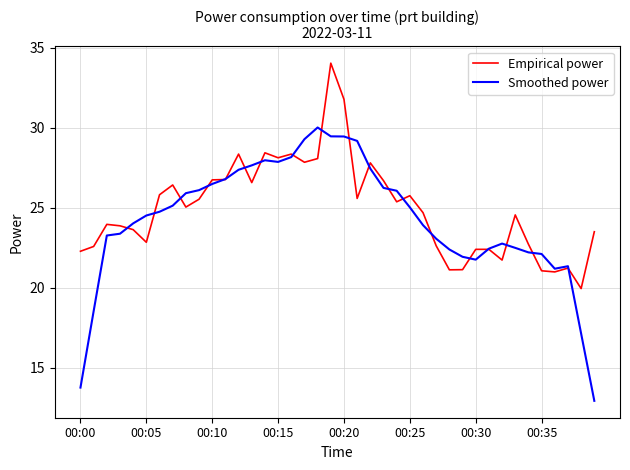

Which series has the largest total across all categories?

Empirical power